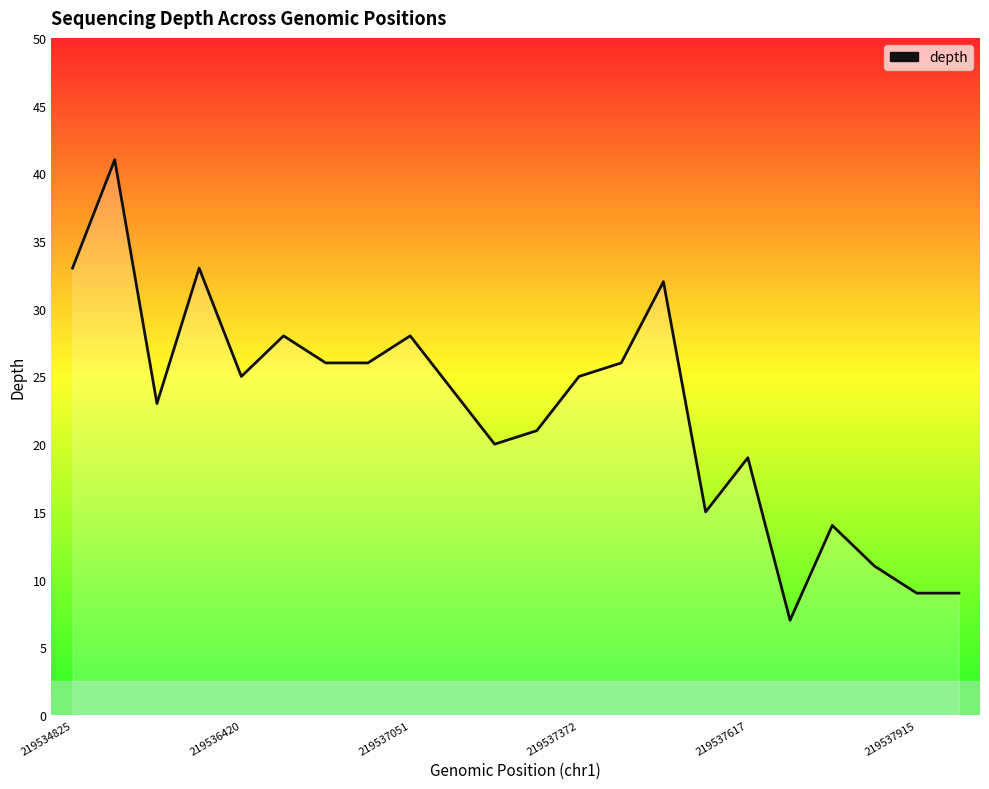

What is the greatest value displayed?

41